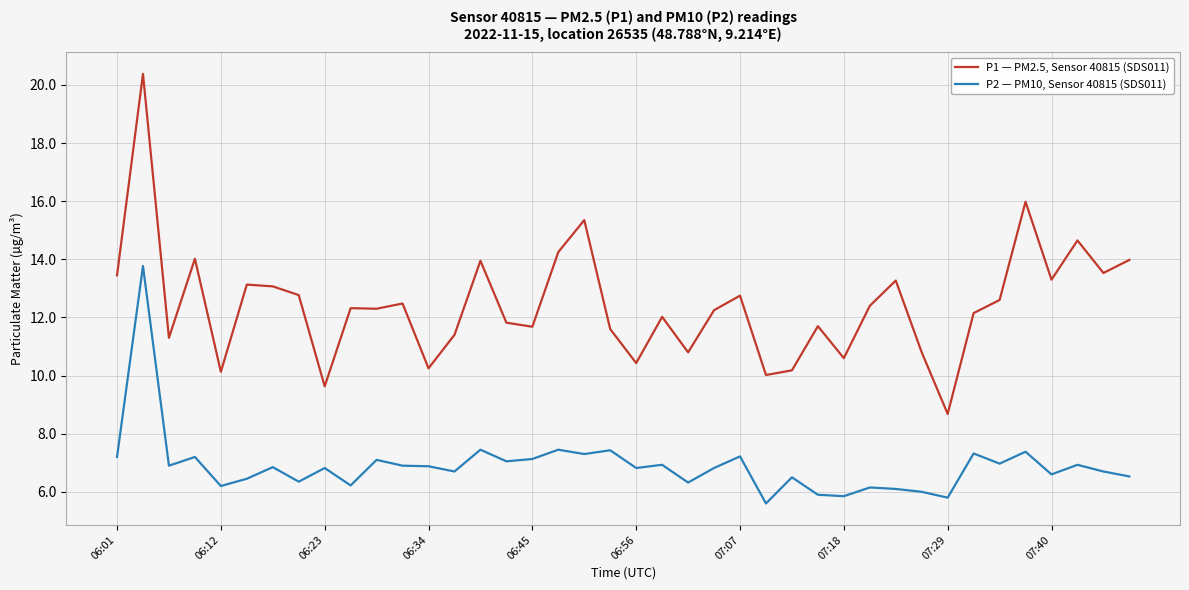

Which series has the largest total across all categories?

P1 — PM2.5, Sensor 40815 (SDS011)